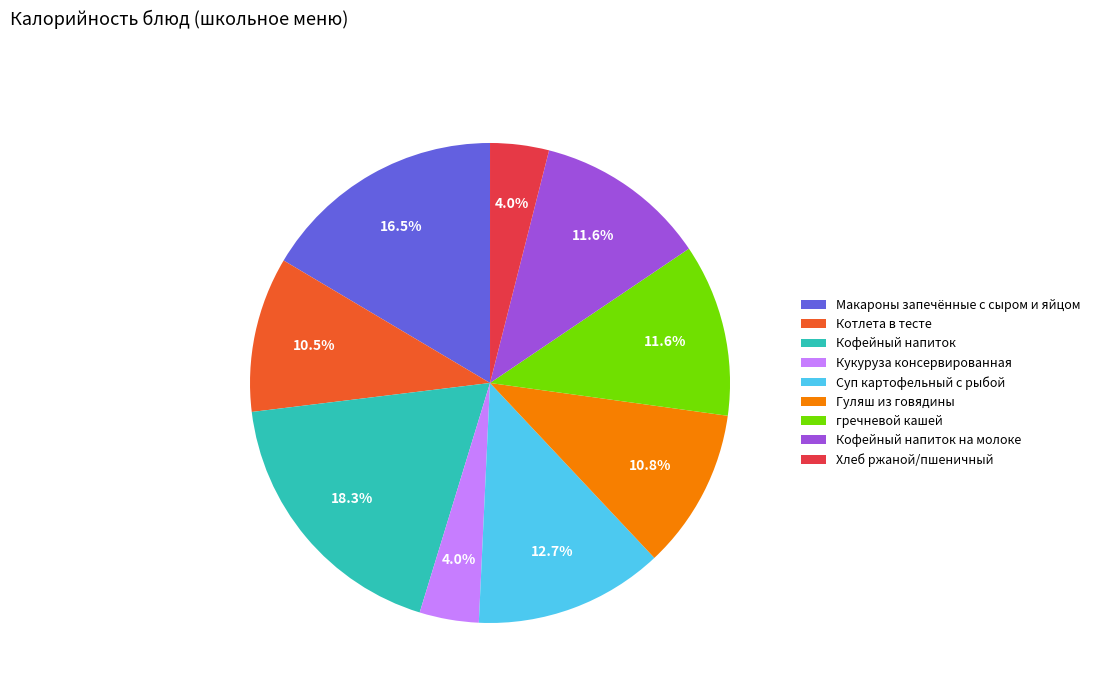

What is the total percentage of Котлета в тесте and Суп картофельный с рыбой?

23.2%